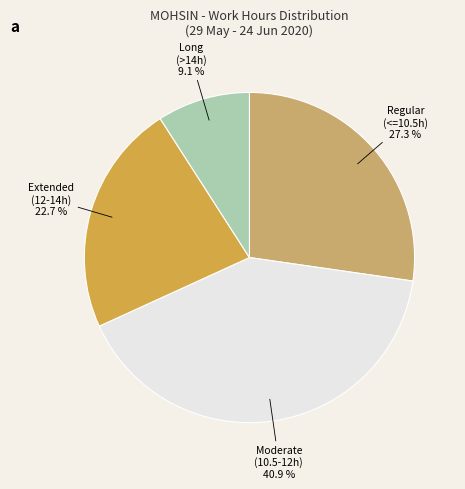

Count the number of slices in the pie.

4